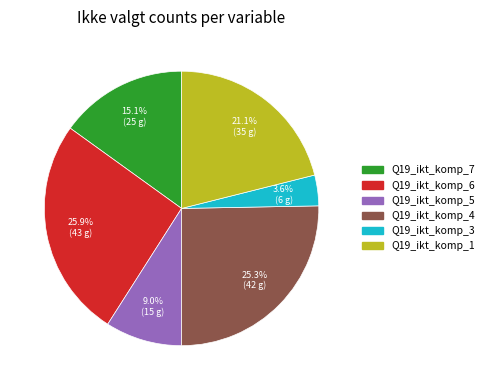

Which category has the smallest portion of the pie?

Q19_ikt_komp_3